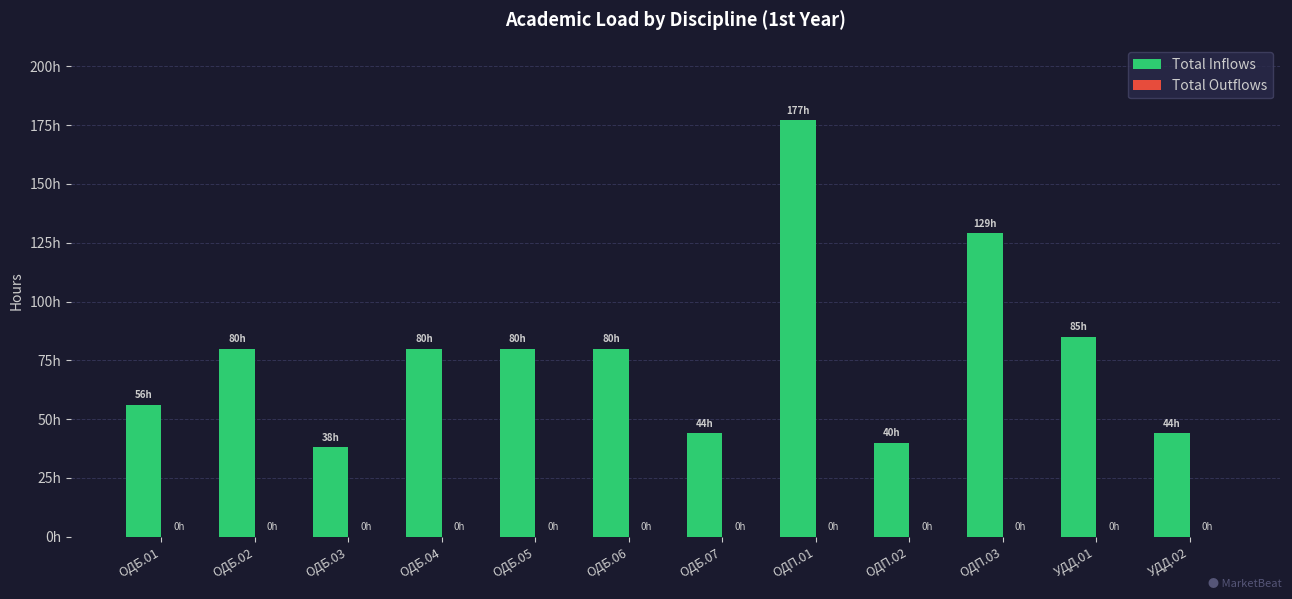

Are the bars horizontal?

No